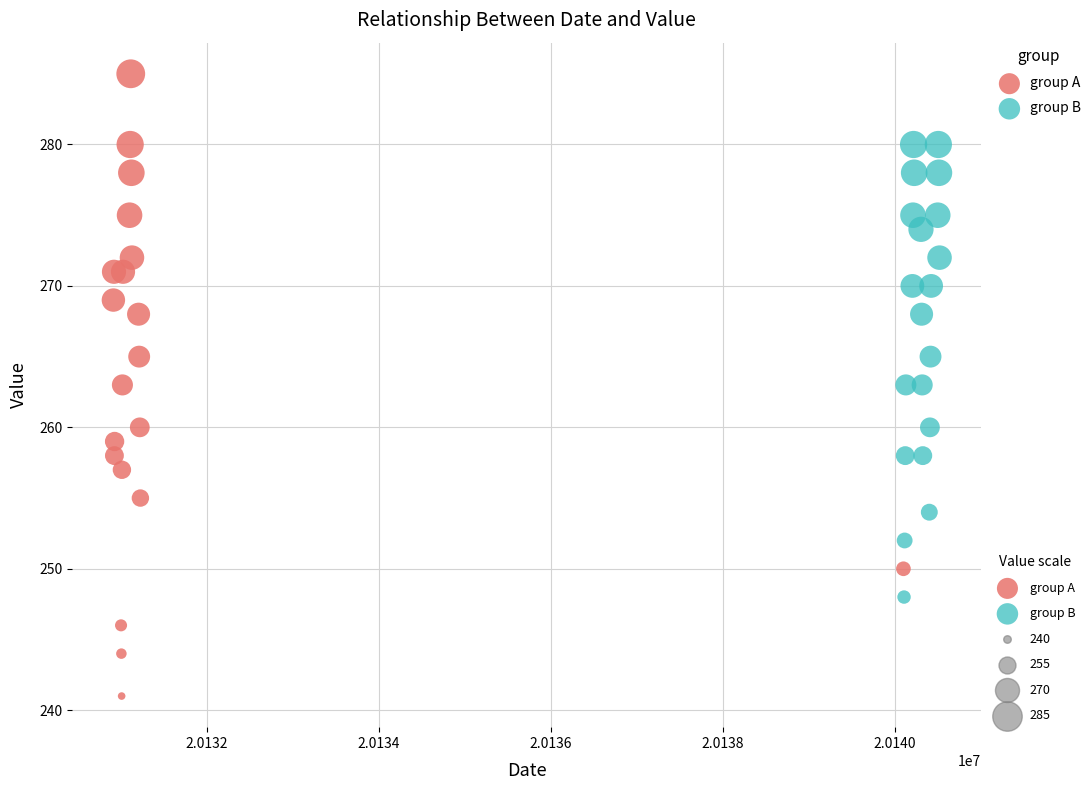

Which series contains the lowest Y value?

group A